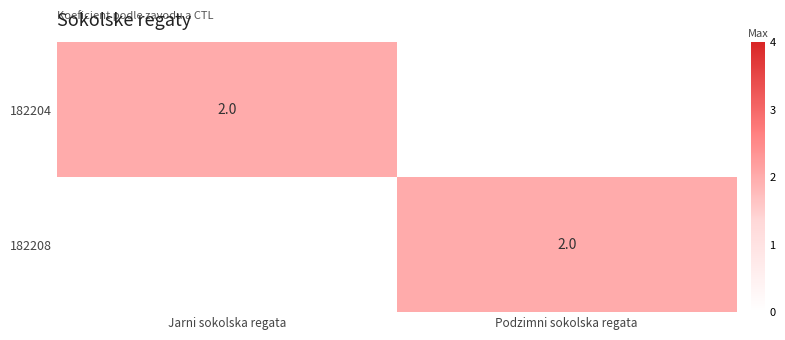

How many series are shown in this chart?

2